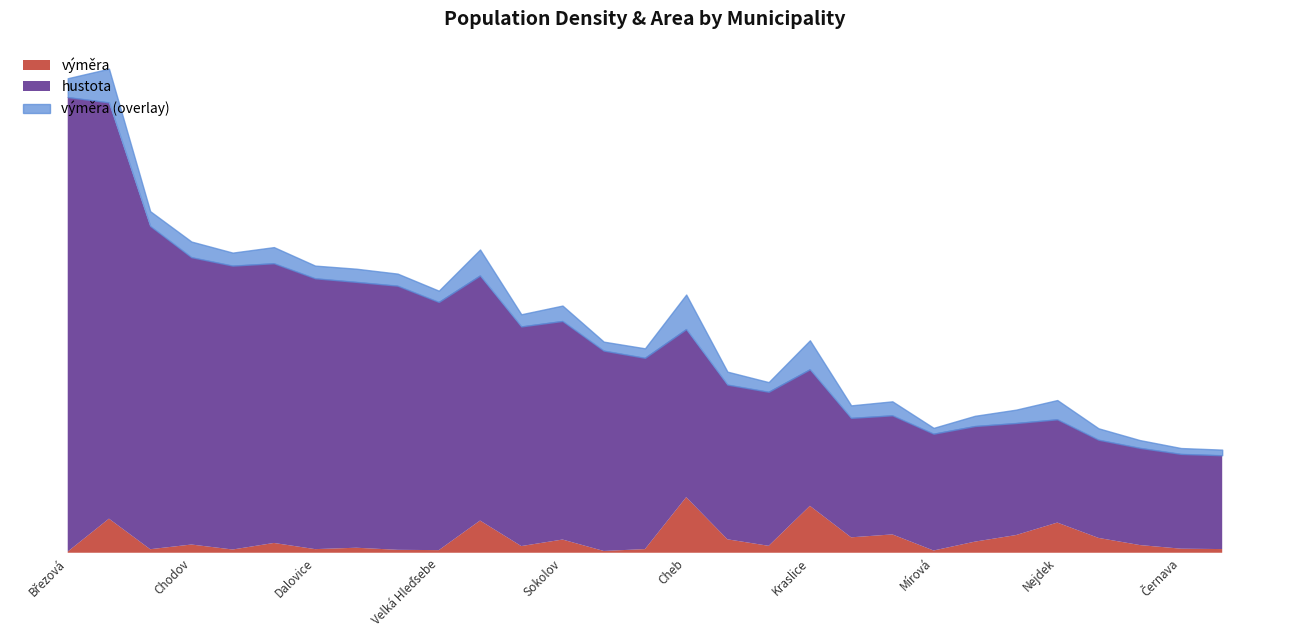

Does the chart have visible grid lines?

No